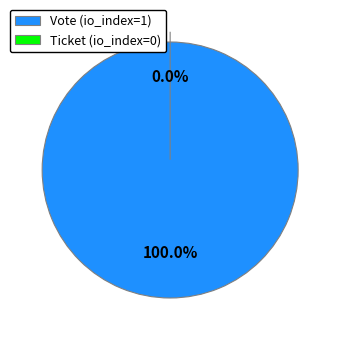

What portion of the pie excludes Ticket (io_index=0)?

100.0%